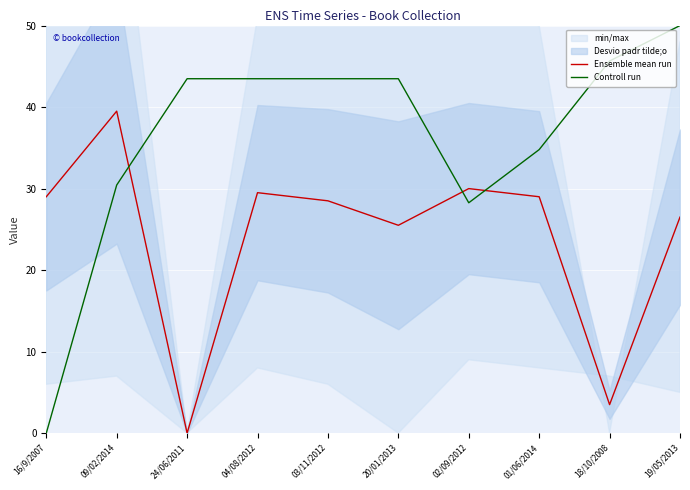

Reading right to left, what are all the values shown in this chart?

Ensemble mean run: 26.5	3.5	29.0	30.0	25.5	28.5	29.5	0.0	39.5	29.0
Controll run: 50.0	45.7	34.8	28.3	43.5	43.5	43.5	43.5	30.4	0.0